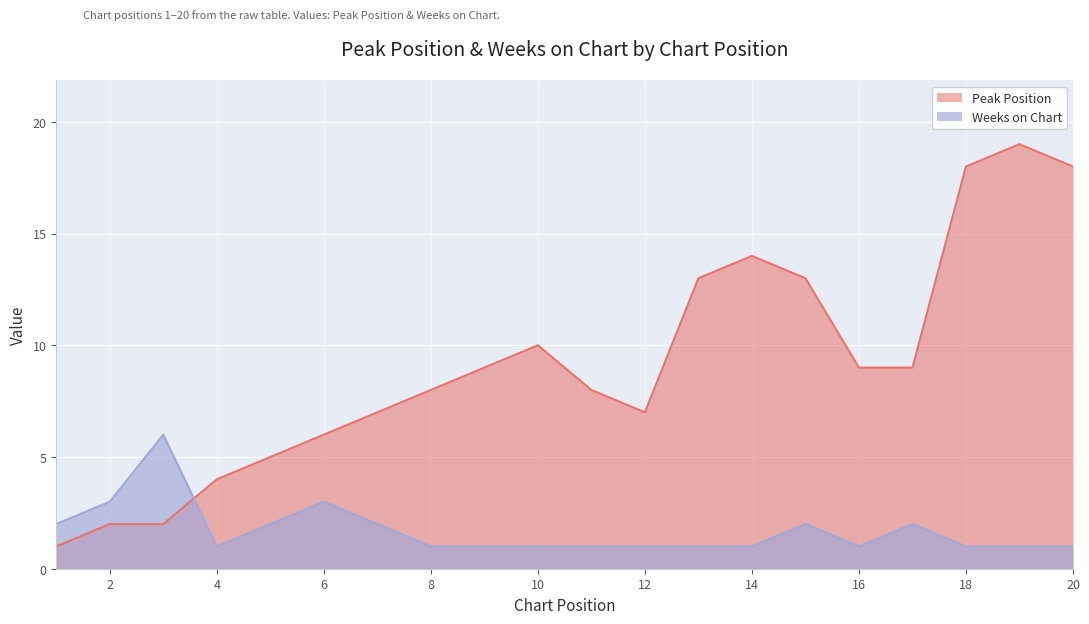

What is the maximum value shown in the chart?

19